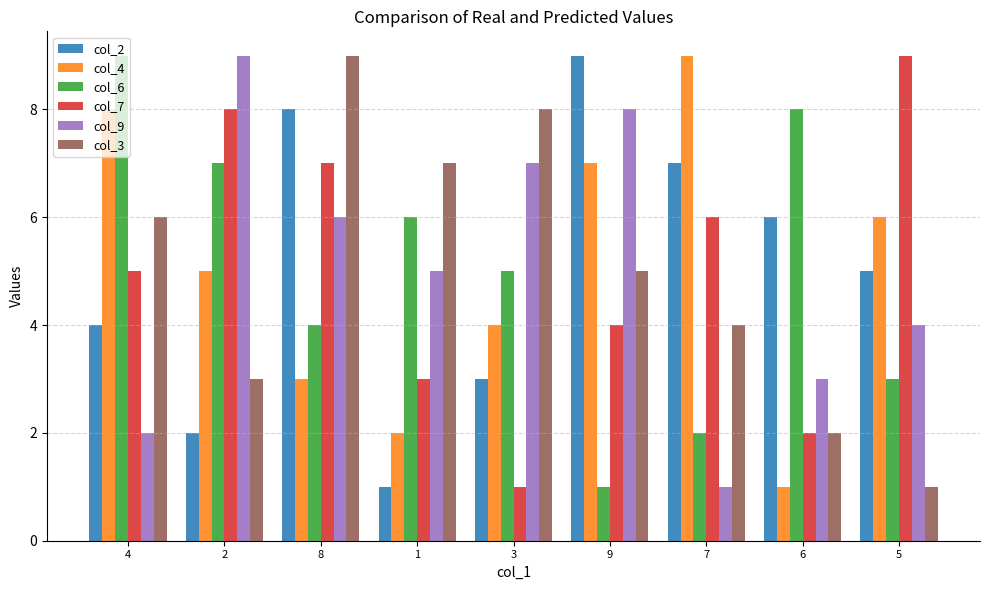

What value does the col_7 series have at 6?

2